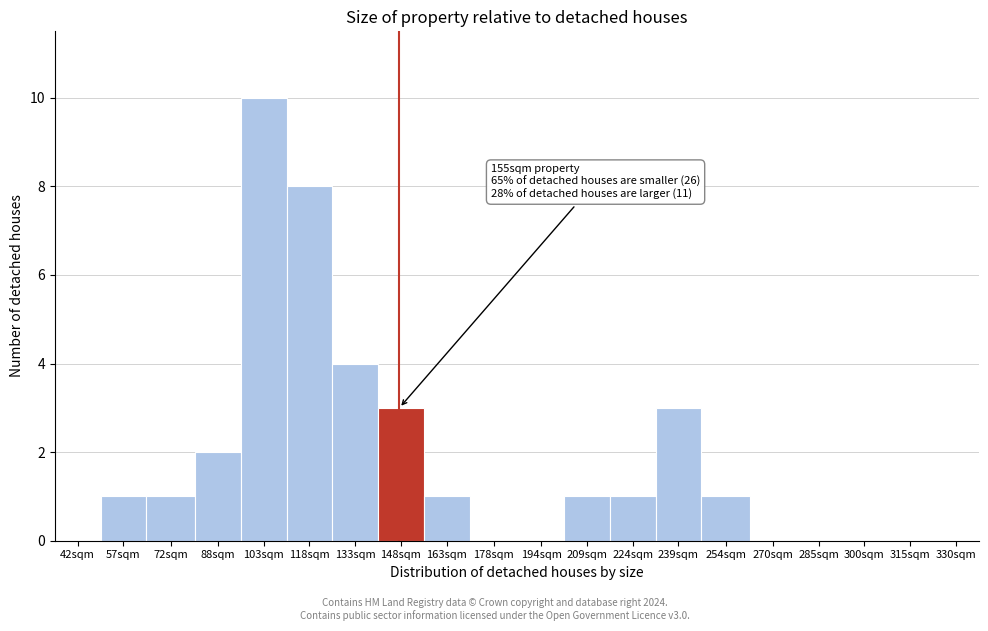

Reading left to right, what are all the values shown in this chart?

42sqm=0	57sqm=1	72sqm=1	88sqm=2	103sqm=10	118sqm=8	133sqm=4	148sqm=3	163sqm=1	178sqm=0	194sqm=0	209sqm=1	224sqm=1	239sqm=3	254sqm=1	270sqm=0	285sqm=0	300sqm=0	315sqm=0	330sqm=0